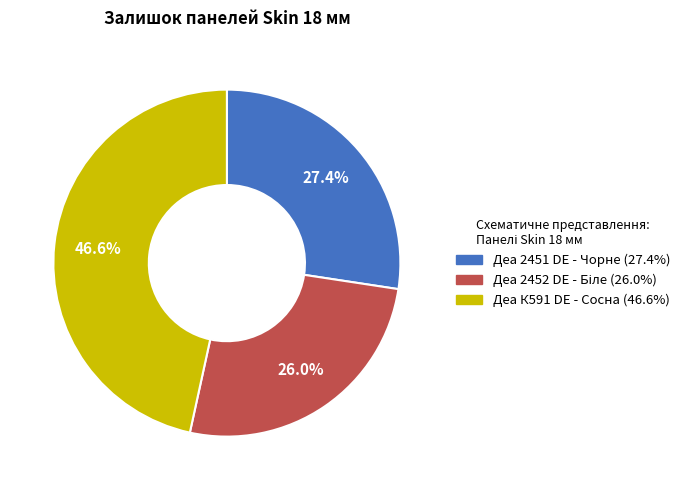

How many slices are in this pie chart?

3